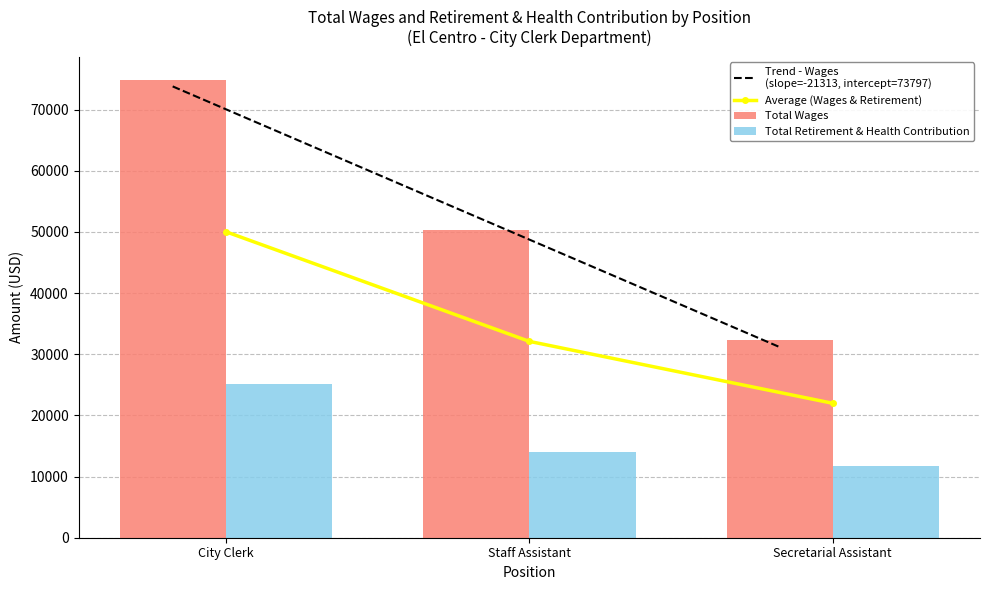

What is the label of the 1st bar from the right?

Secretarial Assistant